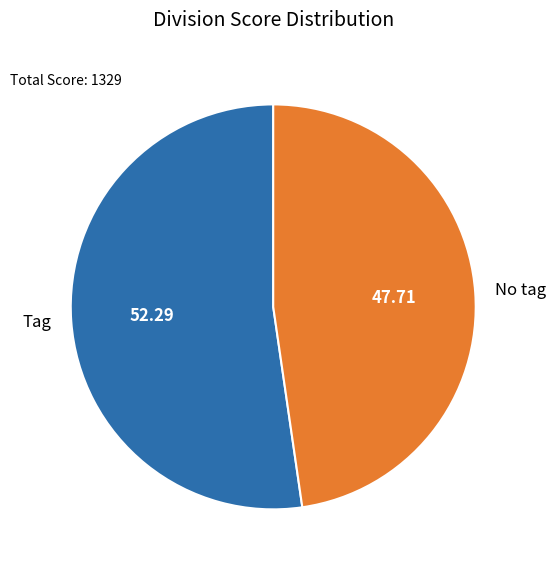

Which has a higher value, No tag or Tag?

Tag